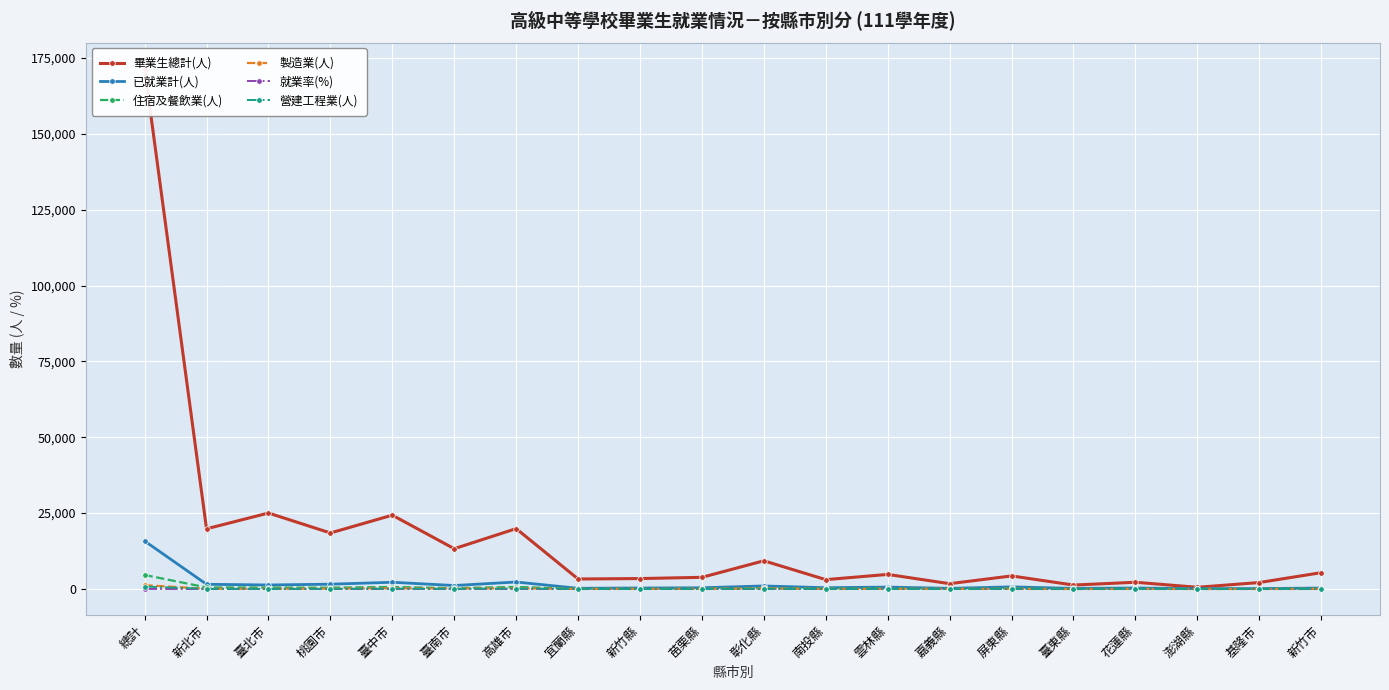

True or false: 就業率(%) has a value of 7.1 at 宜蘭縣.

True